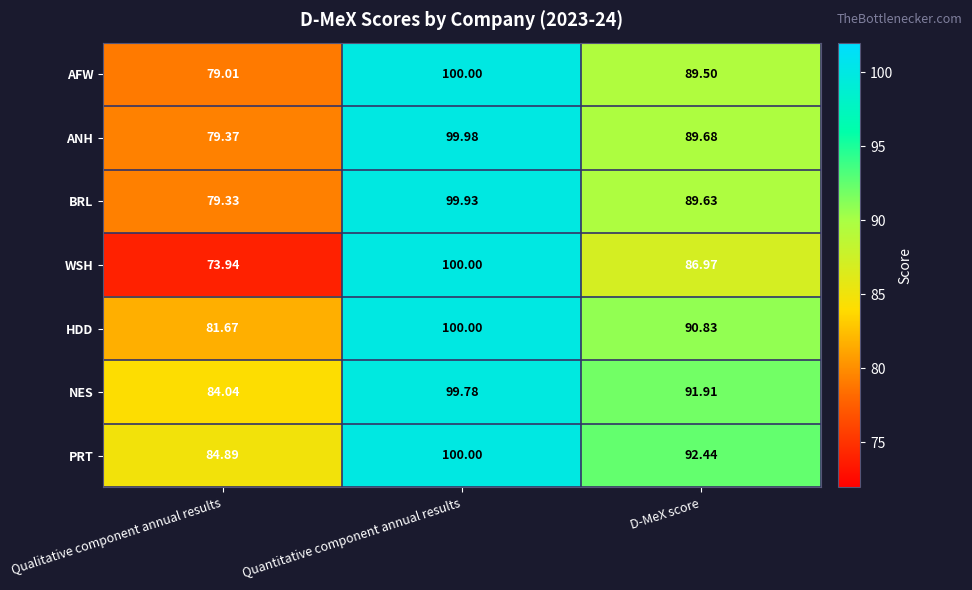

Which series has the largest range (max minus min)?

WSH